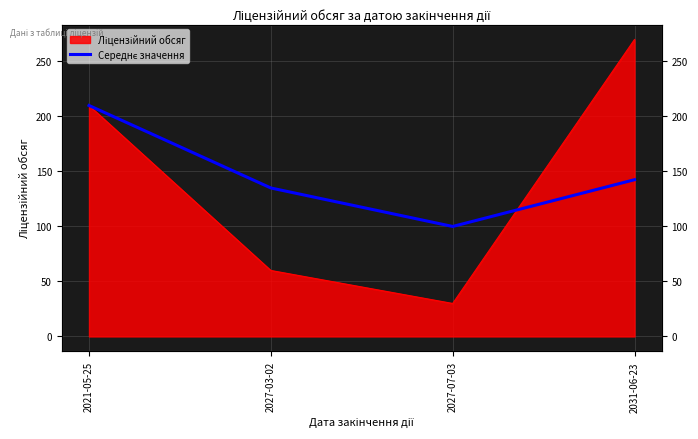

Does the chart display data point markers on the line(s)?

No